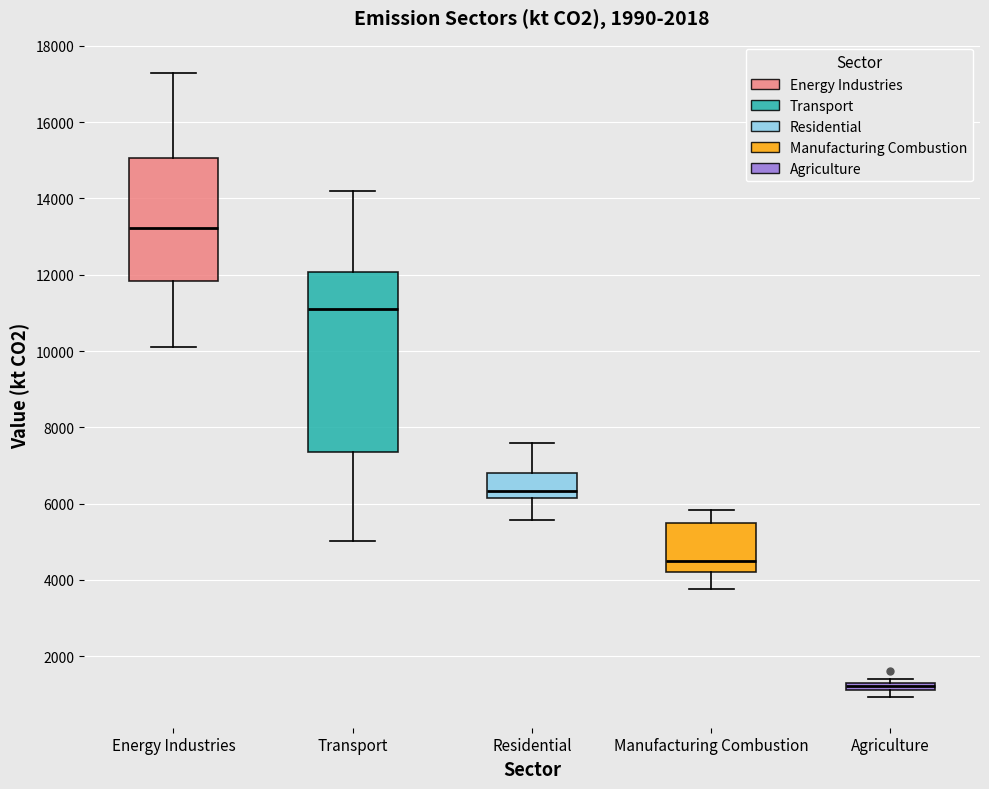

Where is the upper edge of the box for Residential on the y-axis? The values are not printed on the chart, so give them approximately, as read against the axis.

6800